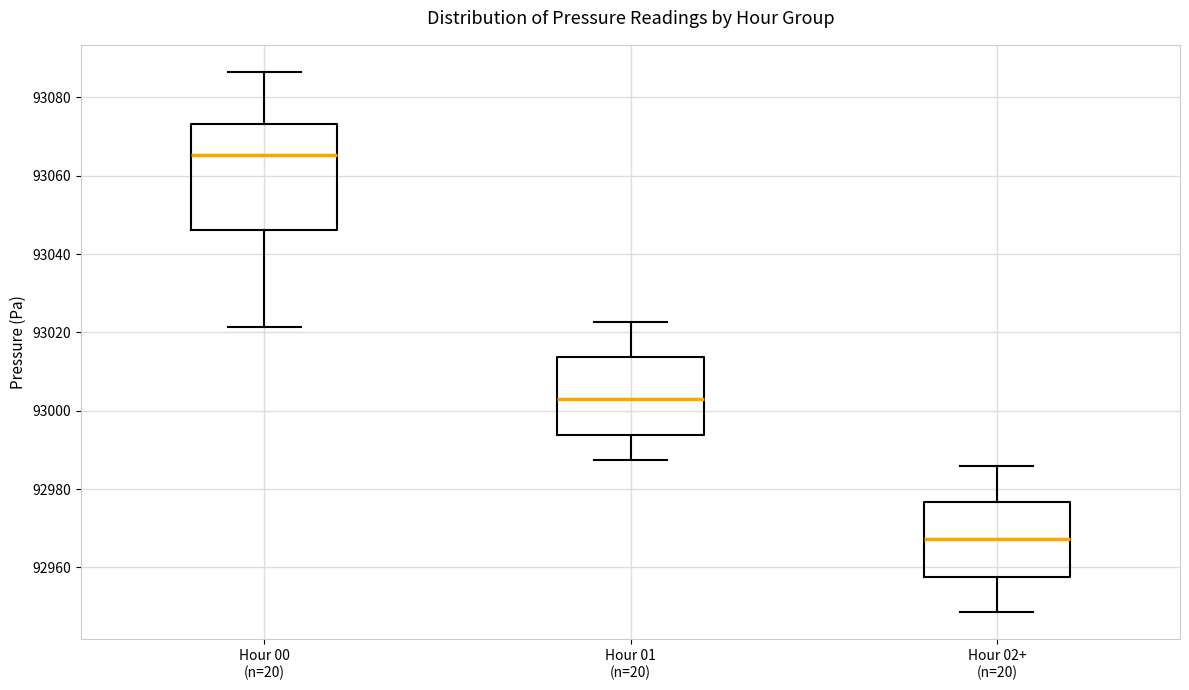

Reading left to right, transcribe this box plot: for each box, give where its median line is, the range the box spans, and where its two whiskers end, as read against the y-axis. The values are not printed on the chart, so give them approximately, as read against the axis.

Hour 00 (n=20): median 93066, box 93046 to 93074, whiskers 93022 to 93086
Hour 01 (n=20): median 93002, box 92994 to 93014, whiskers 92988 to 93022
Hour 02+ (n=20): median 92968, box 92958 to 92976, whiskers 92948 to 92986